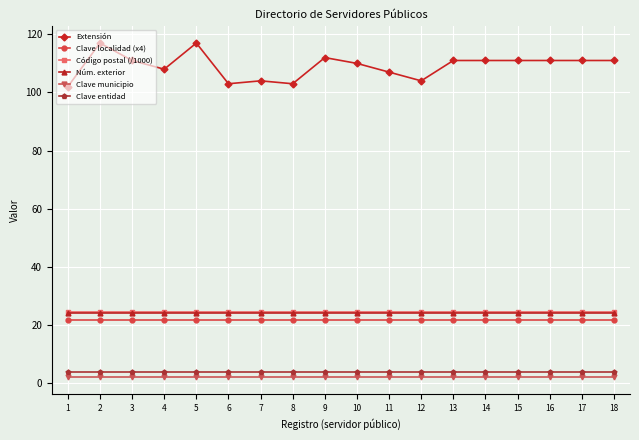

What is the highest value of the Código postal (/1000) series?

24.5